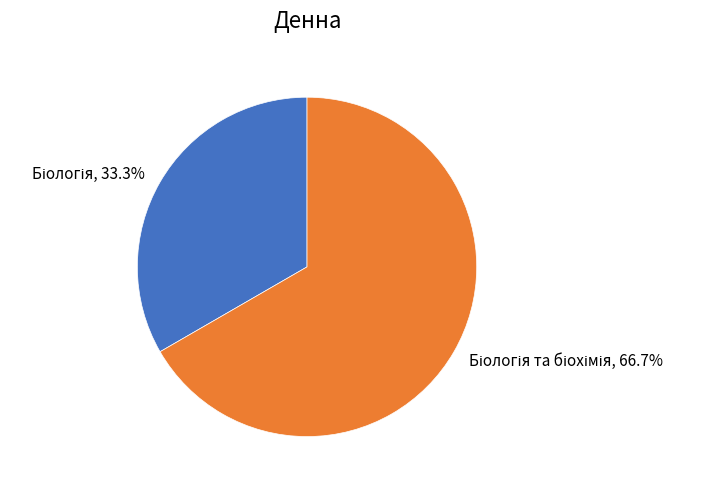

Is there any slice that represents more than half of the pie?

Yes